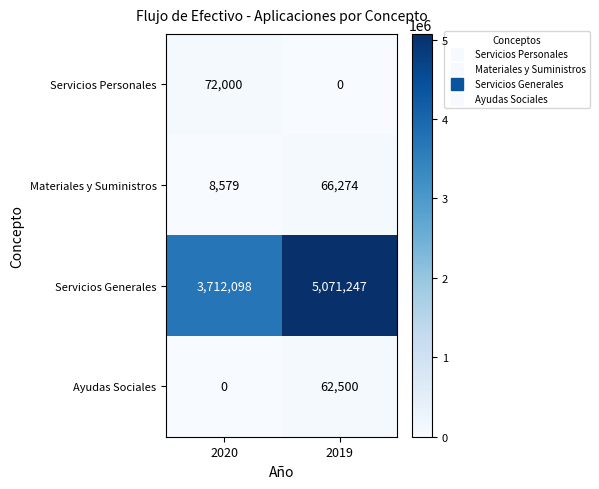

What is the difference between the maximum and minimum values in the Servicios Personales series?

72000